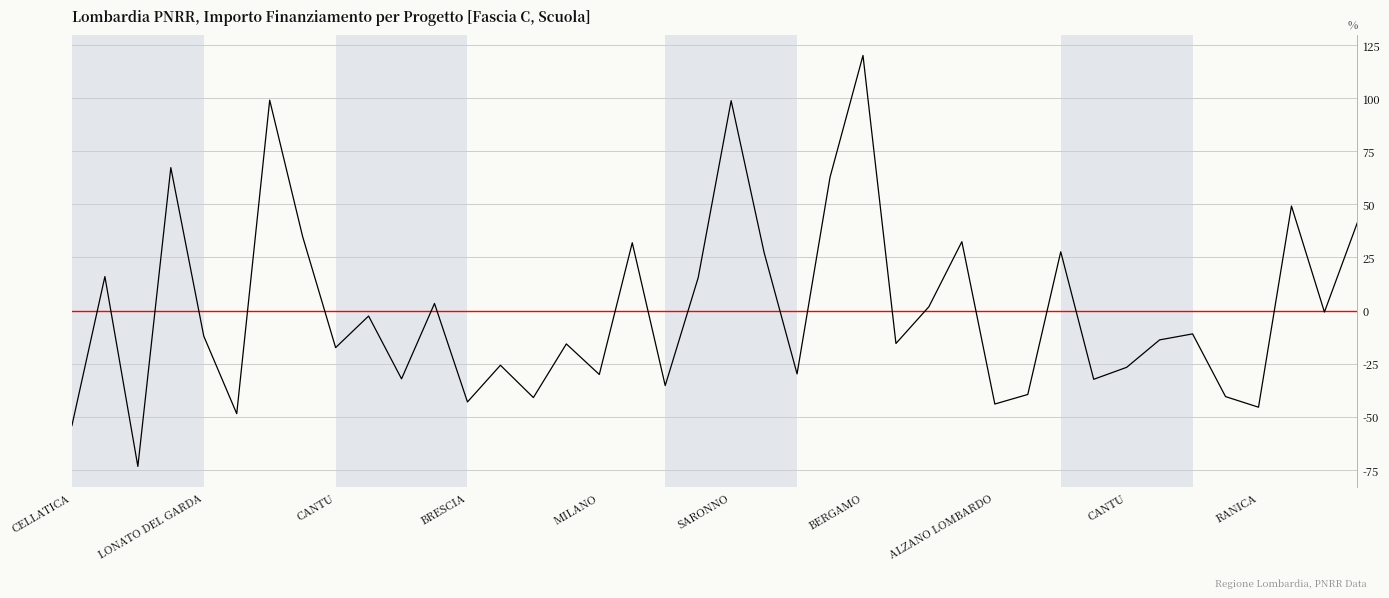

What is the greatest value displayed?

120.1